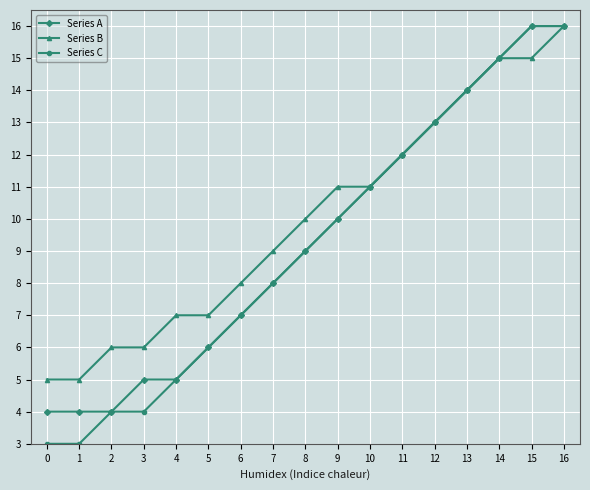

What are all the series names shown in the legend?

Series A, Series B, Series C